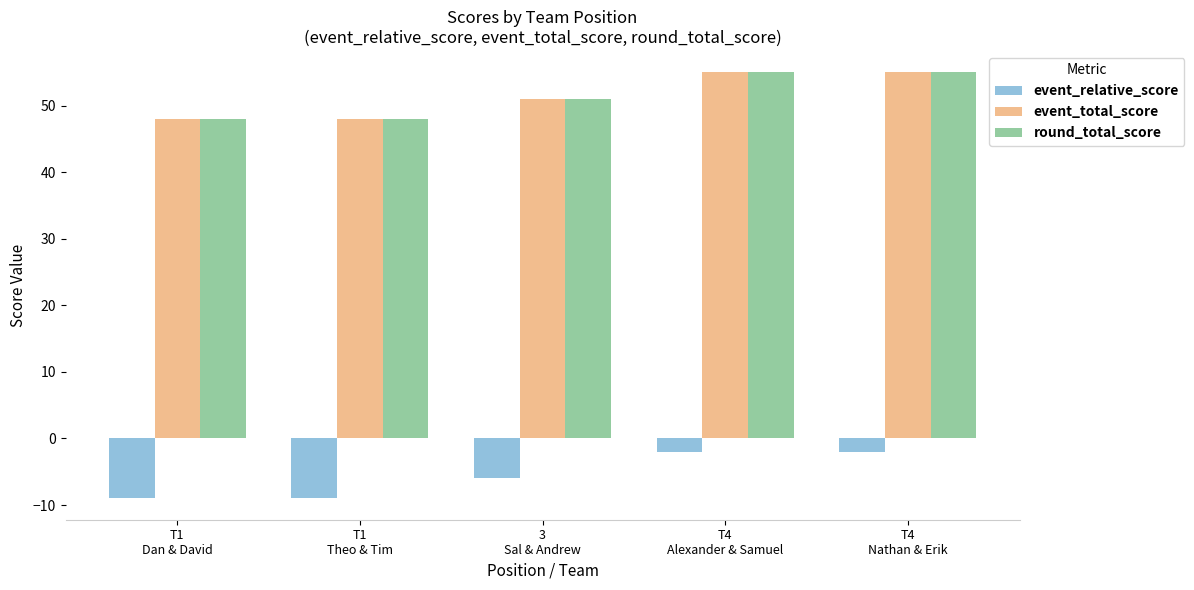

What is the maximum value for event_relative_score?

-2